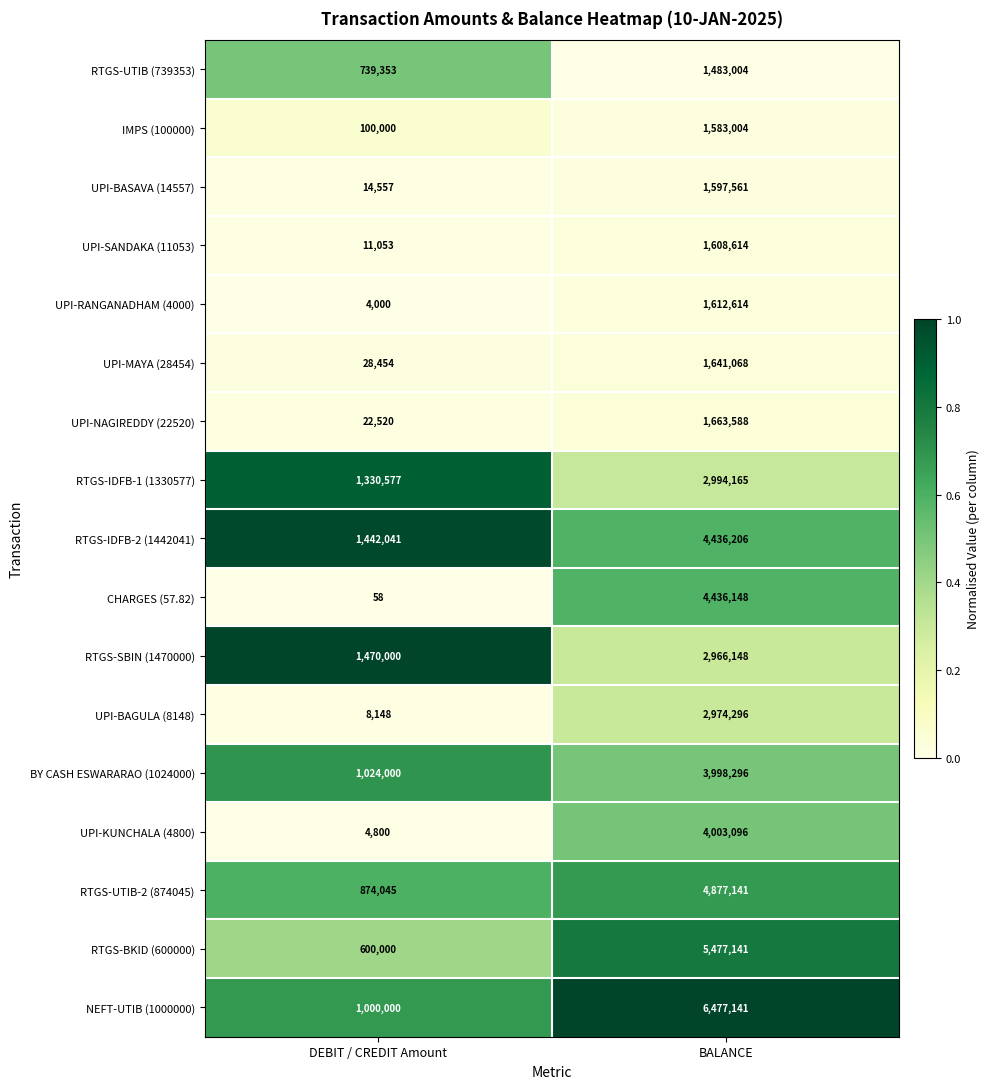

What is the greatest value displayed?

6477141